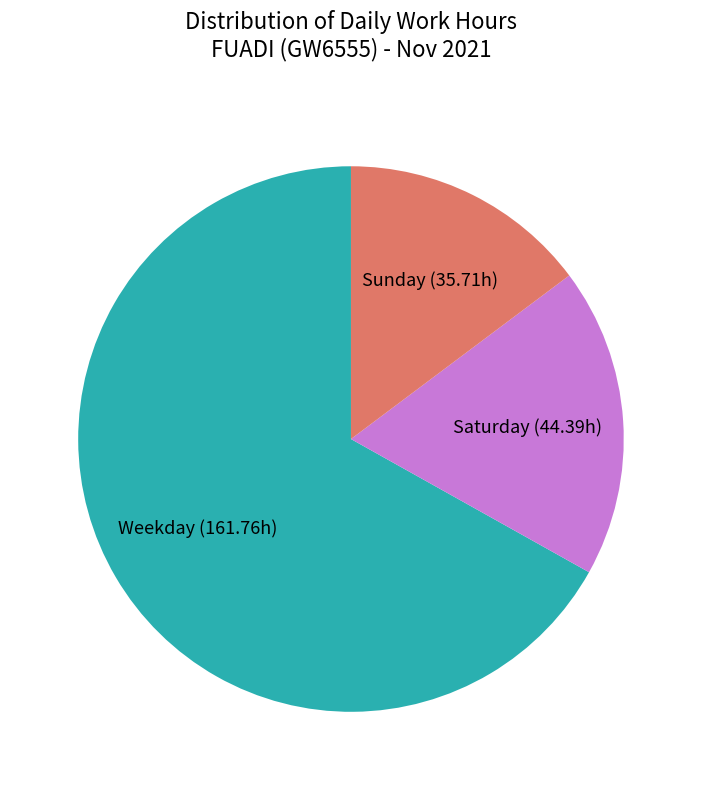

Between Saturday (44.39h) and Sunday (35.71h), which is larger?

Saturday (44.39h)